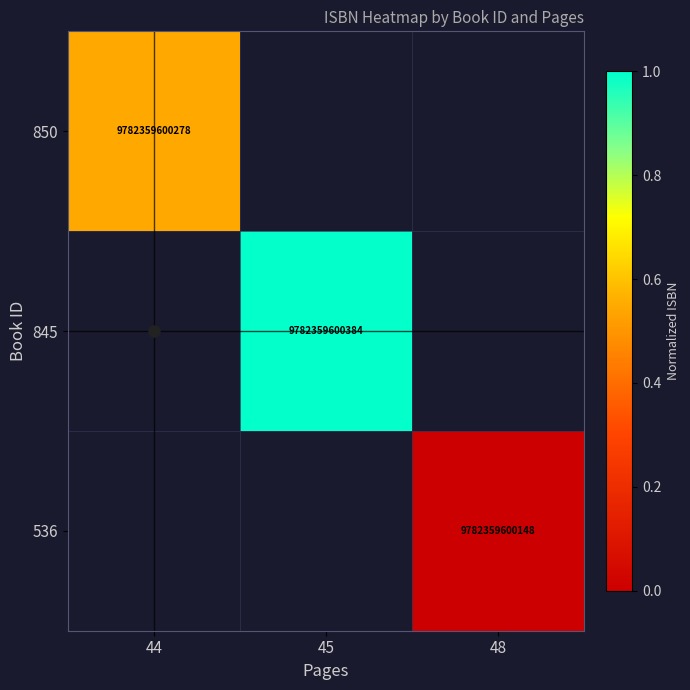

Which has a higher value, 44 or 45?

45